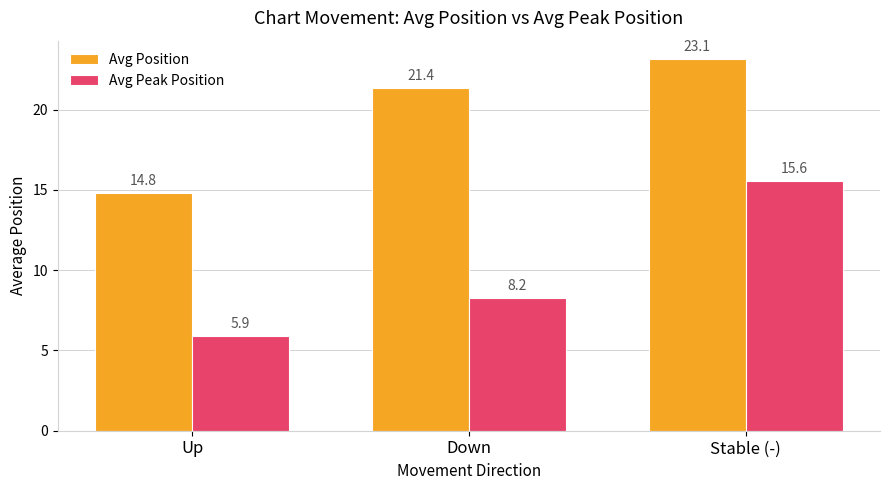

The value of Avg Peak Position at Down is 12.1. True or false?

False